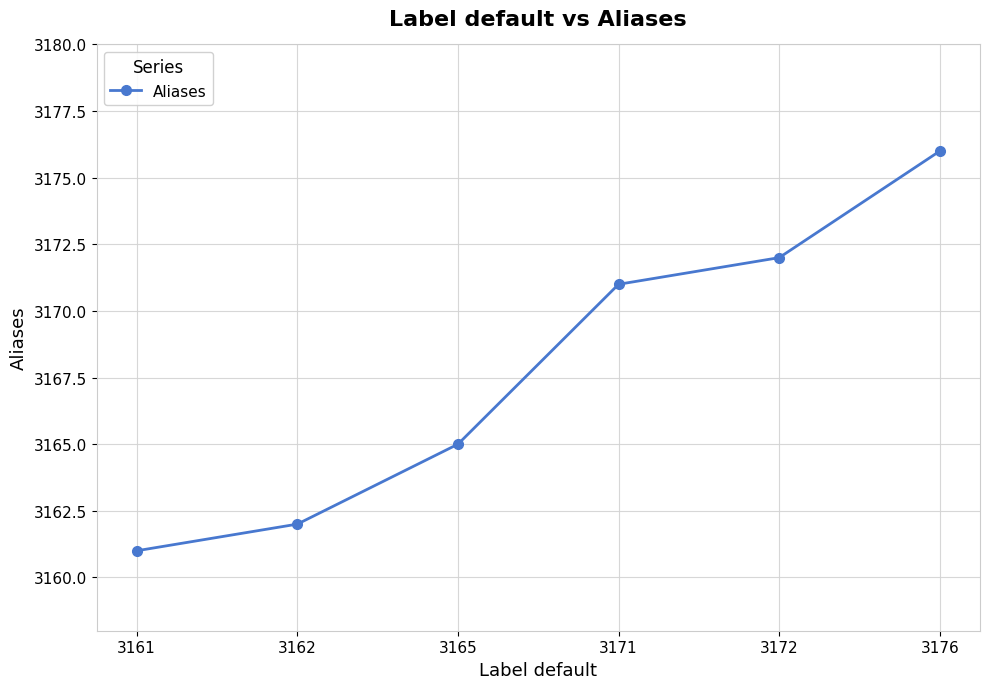

The value at 3176 is 4348. True or false?

False